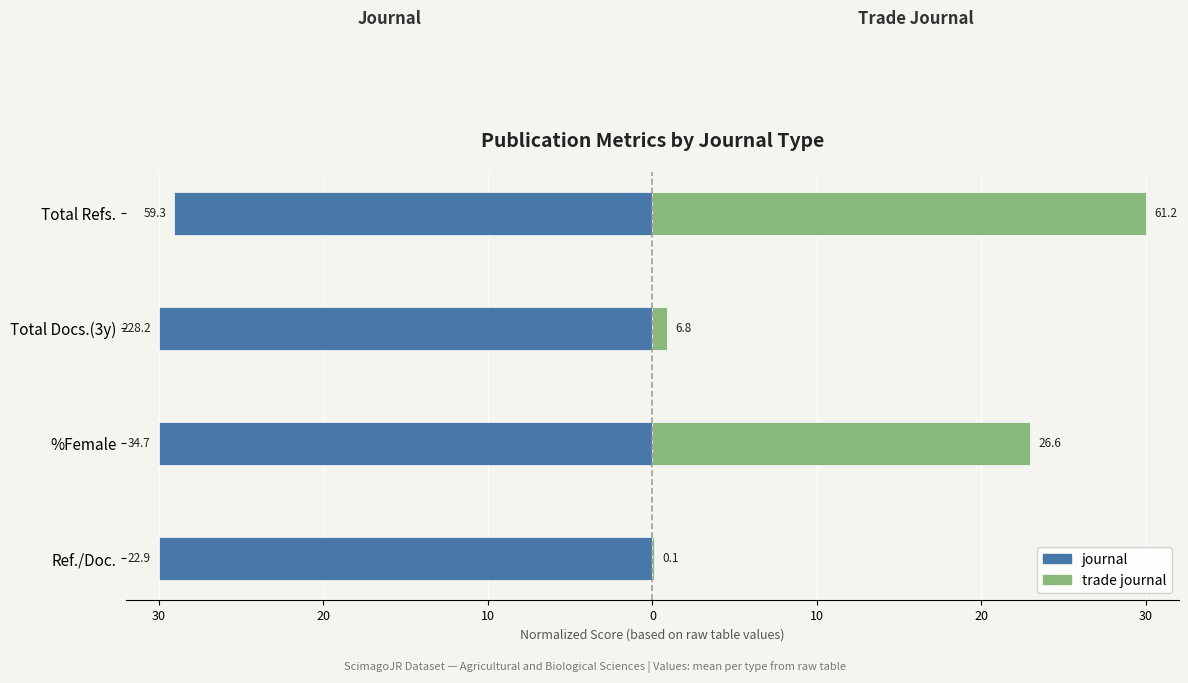

What is the value of the trade journal bar at the 4th from the left?

30.0